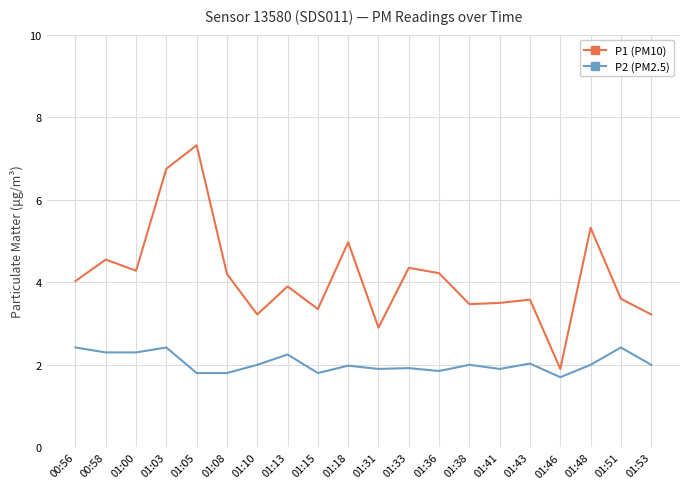

What is the sum of all P1 (PM10) values?

82.6